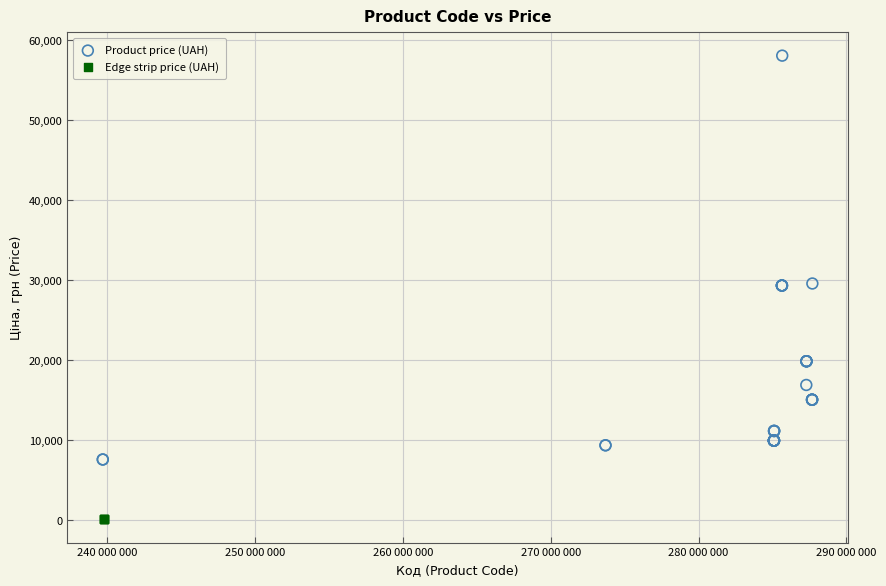

Which series has the widest spread of Y values?

Product price (UAH)